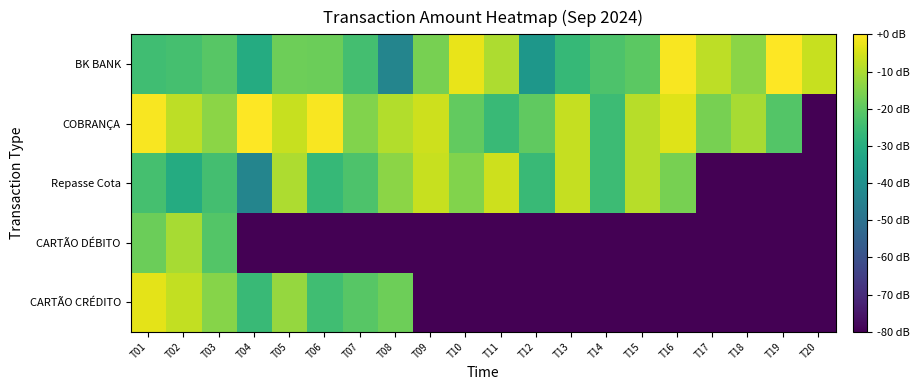

What is the total value across all series at T09?

-189.1